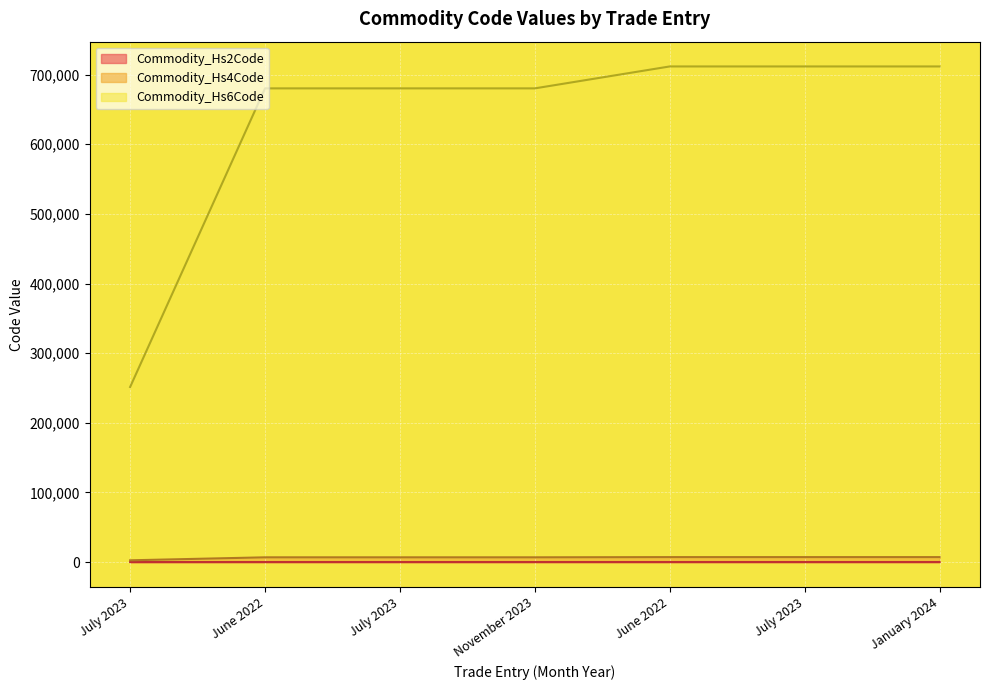

Which label corresponds to the smallest value in the chart?

July 2023